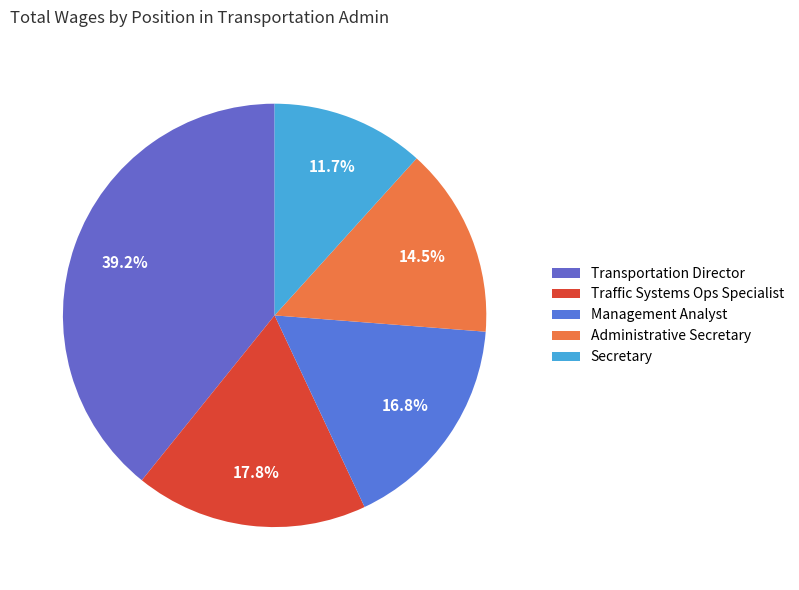

Which slice is the largest?

Transportation Director